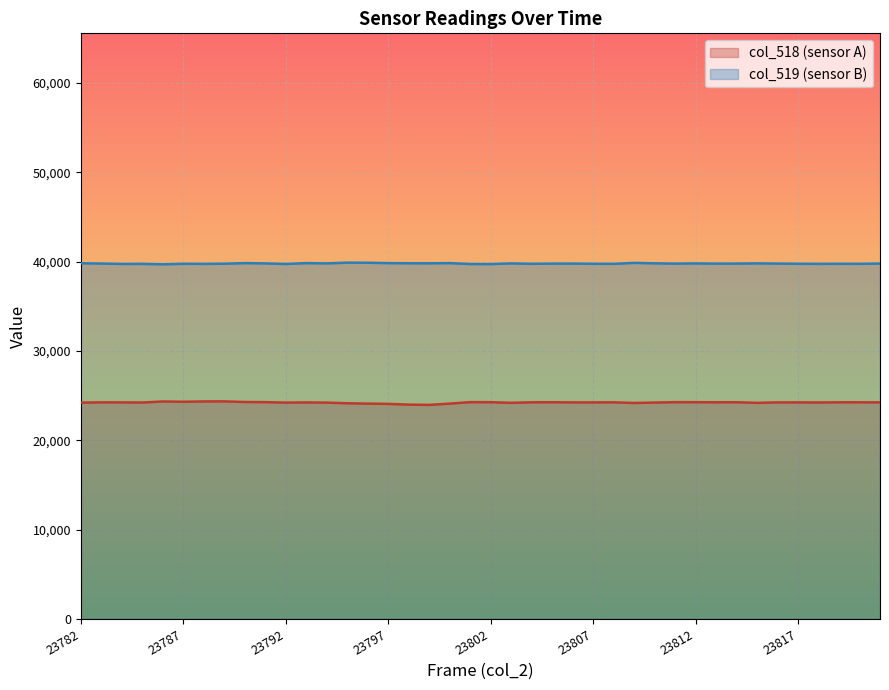

At how many categories does at least one series exceed 35860?

40